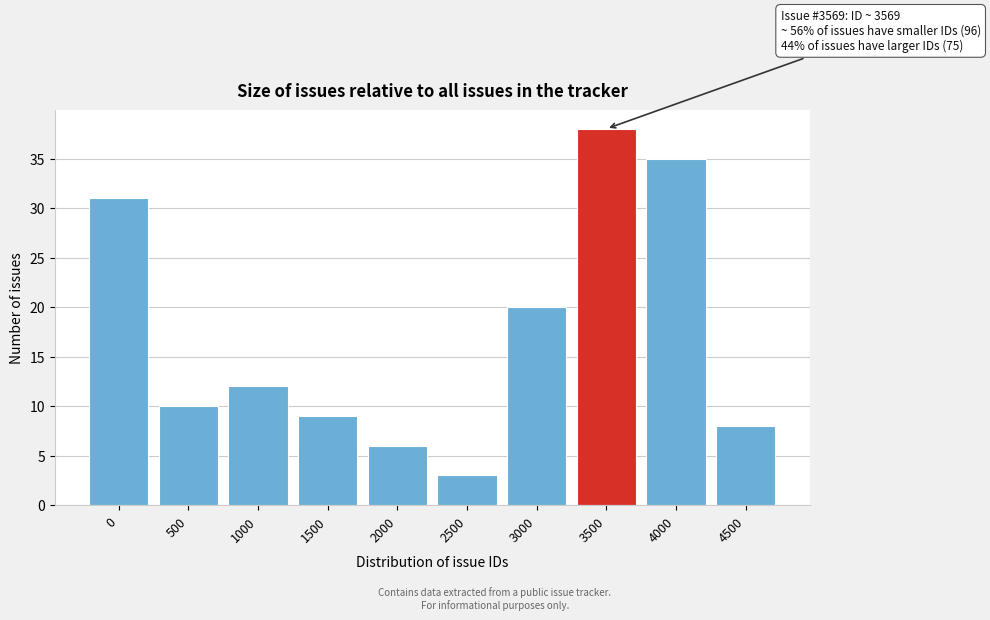

Reading left to right, extract all data points from this chart.

0=31	500=10	1000=12	1500=9	2000=6	2500=3	3000=20	3500=38	4000=35	4500=8